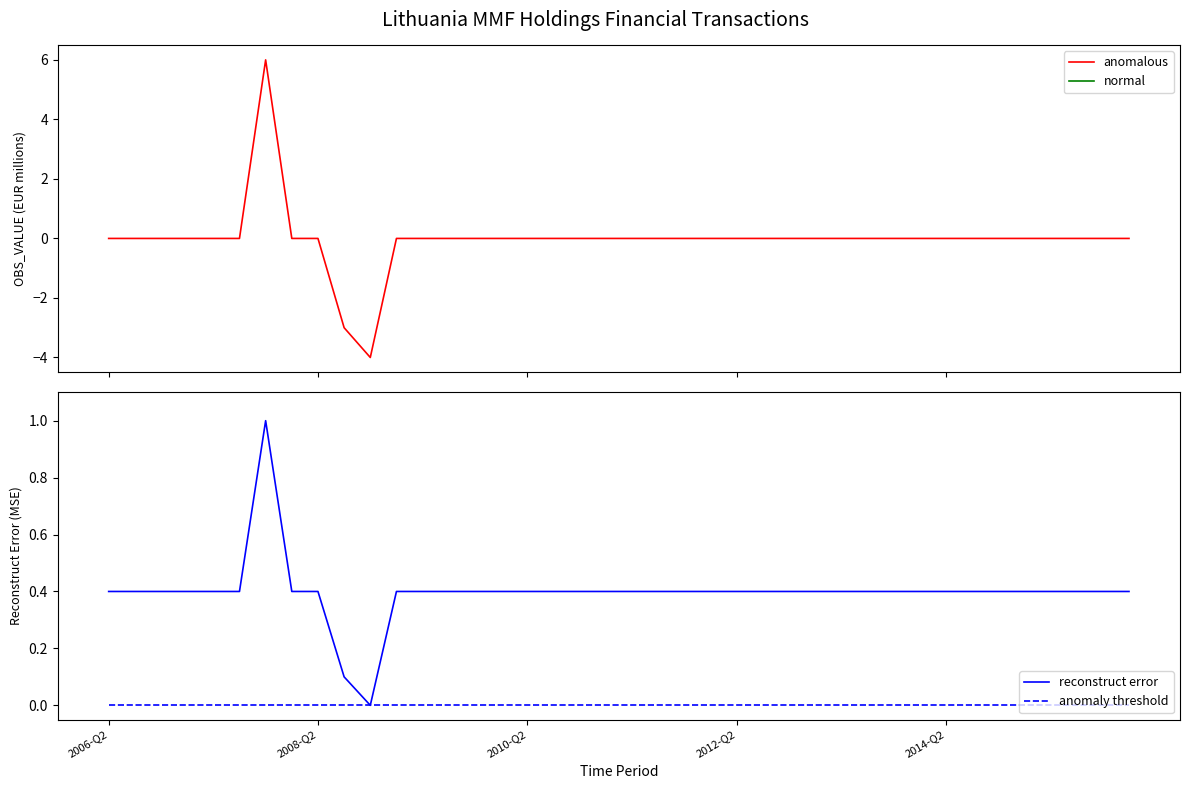

Is the value of anomaly threshold at 29 greater than the value of reconstruct error at 2010-Q2?

No